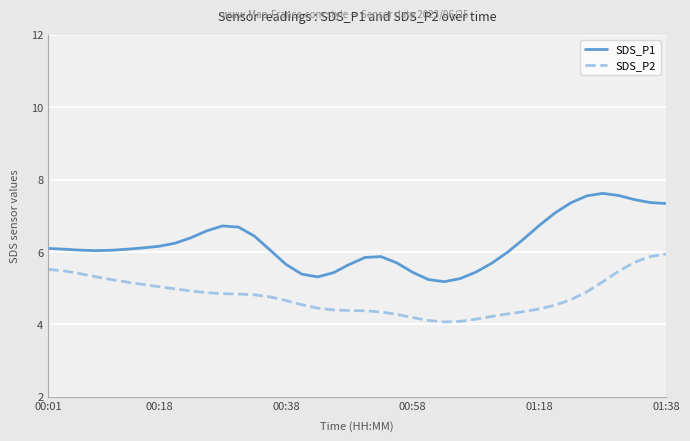

What is the lowest value of the SDS_P2 series?

4.1